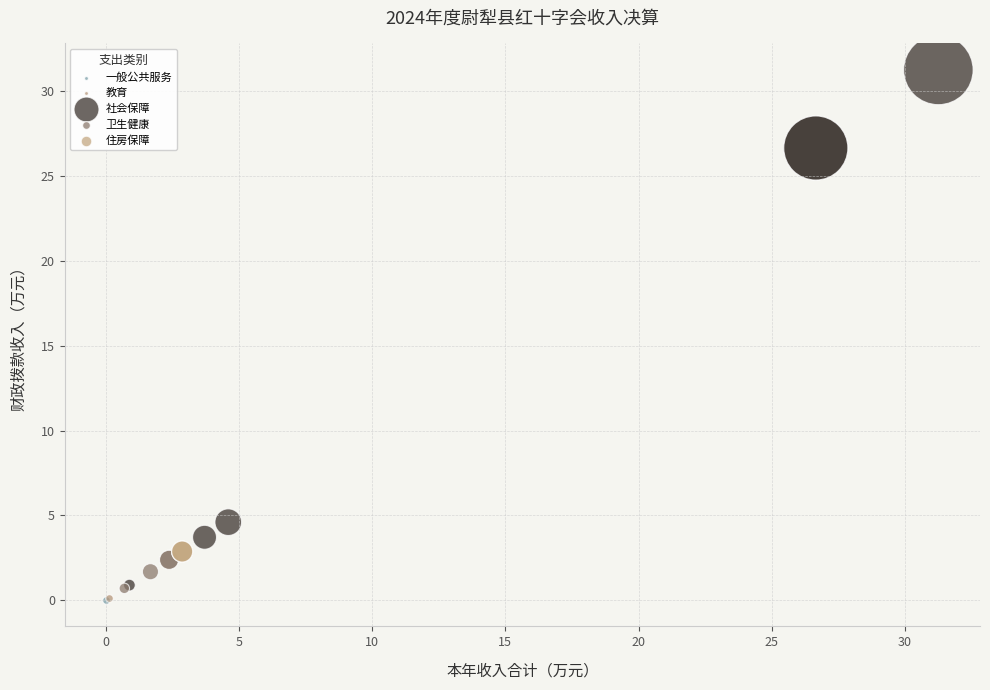

What are all the series names shown in the legend?

一般公共服务, 教育, 社会保障, 卫生健康, 住房保障